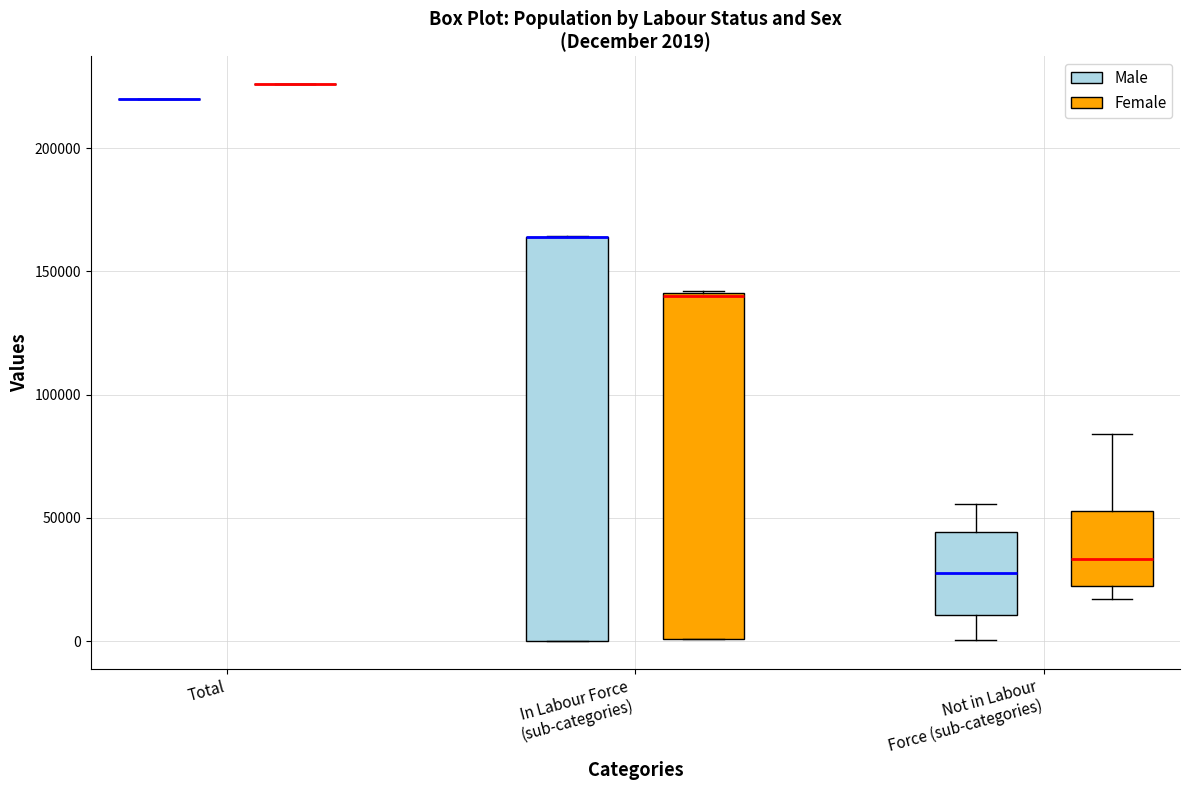

Which box is the tallest, from its lower edge to its upper edge?

In Labour Force (sub-categories) (Male)